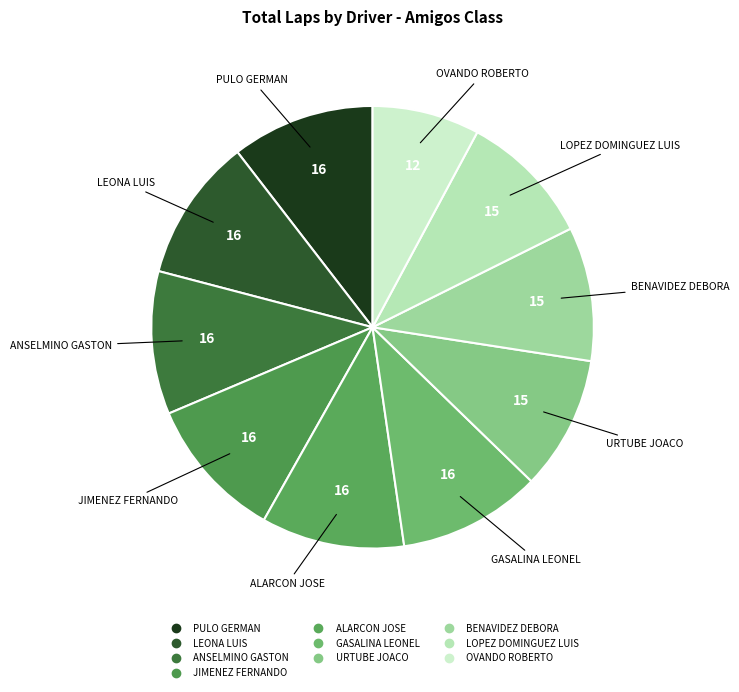

How many slices are in this pie chart?

10